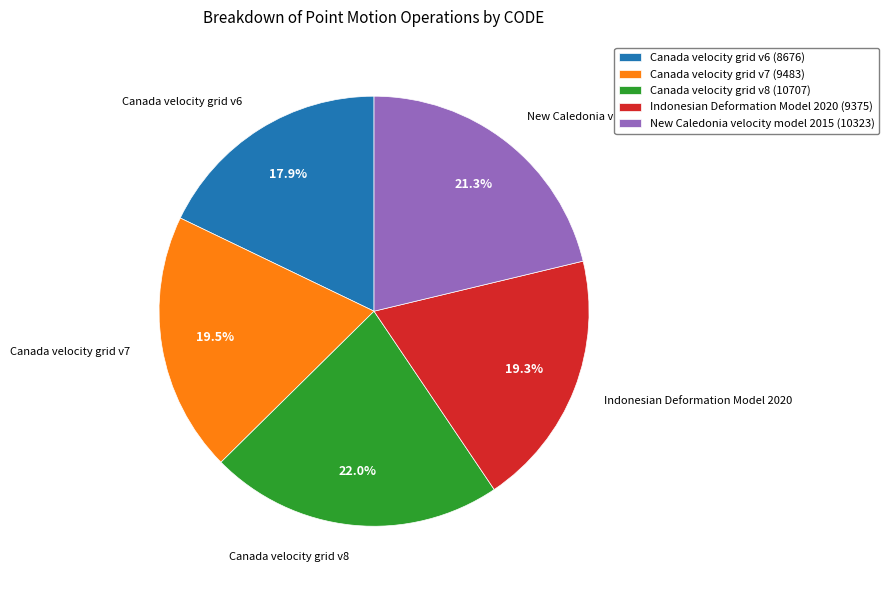

Does New Caledonia velocity model 2015 account for over 50% of the chart?

No